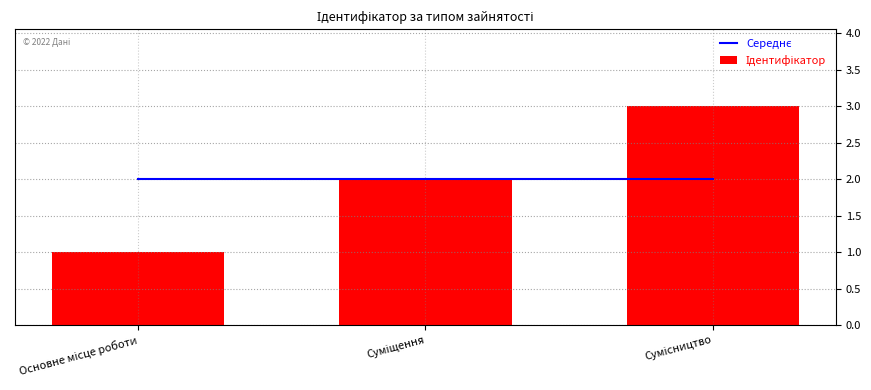

The value of Середнє at Суміщення is 3. True or false?

False